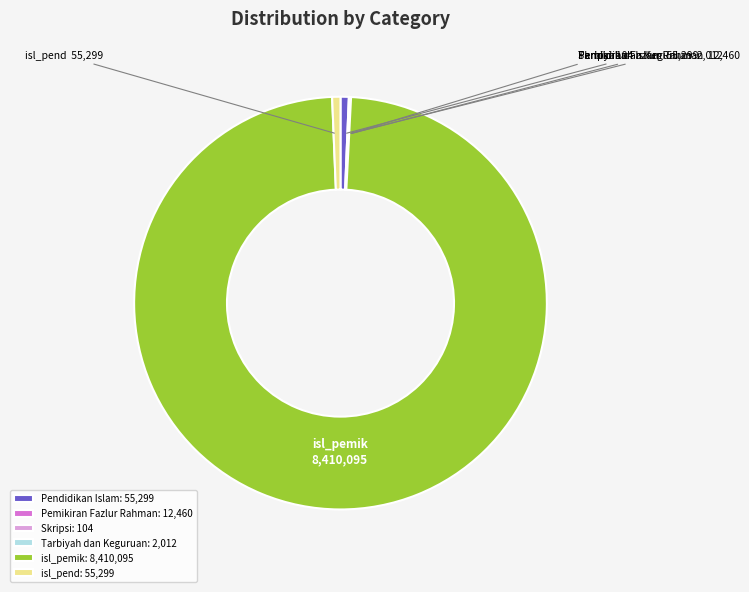

Does Pendidikan Islam account for over 50% of the chart?

No